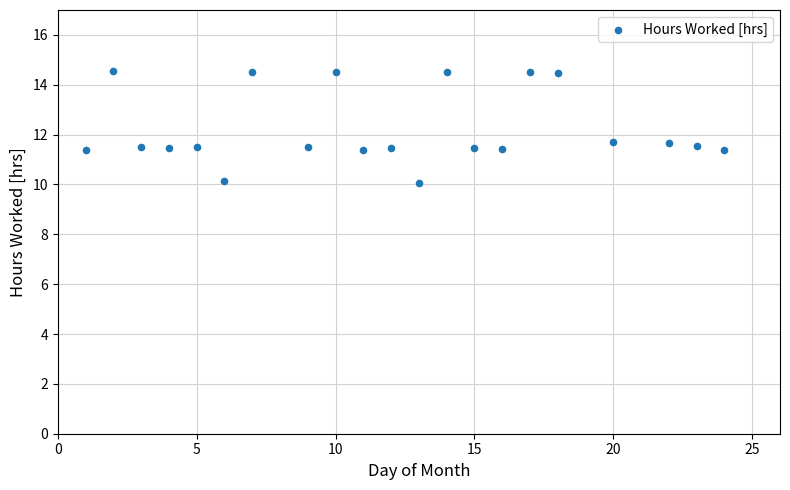

What is the range of X values (max minus min)?

23.0